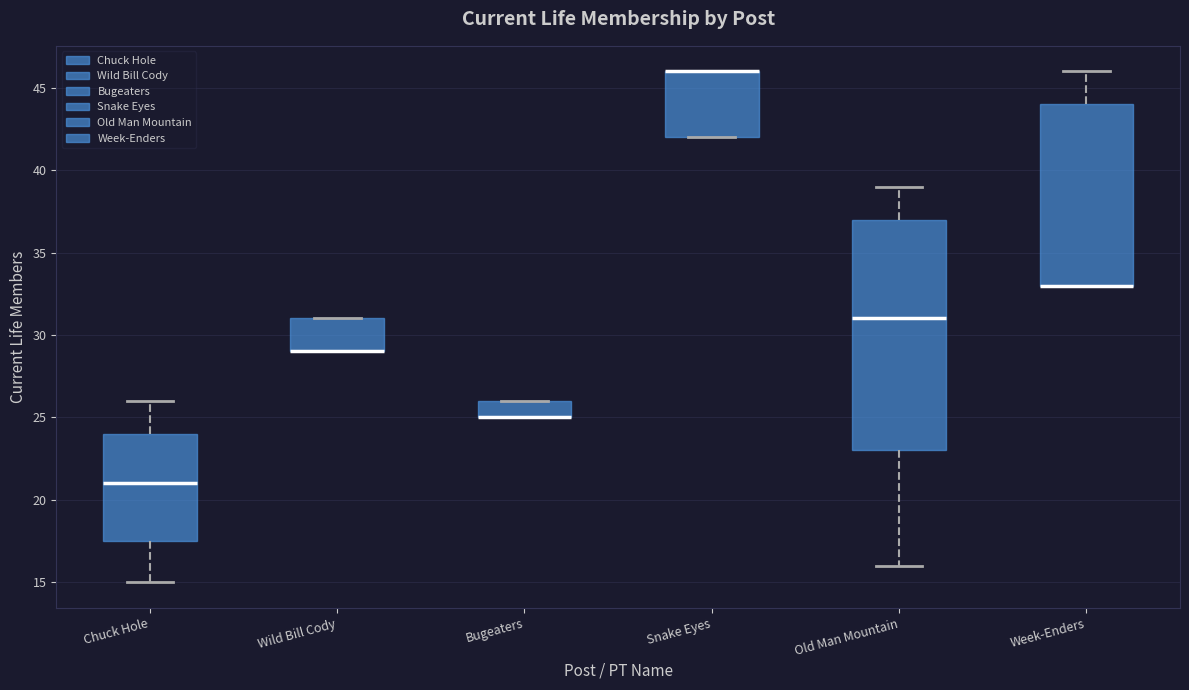

Reading left to right, transcribe this box plot: for each box, give where its median line is, the range the box spans, and where its two whiskers end, as read against the y-axis. The values are not printed on the chart, so give them approximately, as read against the axis.

Chuck Hole: median 21.0, box 17.5 to 24.0, whiskers 15.0 to 26.0
Wild Bill Cody: median 29.0 (drawn on the box's lower edge), box 29.0 to 31.0, whiskers 29.0 to 31.0
Bugeaters: median 25.0 (drawn on the box's lower edge), box 25.0 to 26.0, whiskers 25.0 to 26.0
Snake Eyes: median 46.0 (drawn on the box's upper edge), box 42.0 to 46.0, whiskers 42.0 to 46.0
Old Man Mountain: median 31.0, box 23.0 to 37.0, whiskers 16.0 to 39.0
Week-Enders: median 33.0 (drawn on the box's lower edge), box 33.0 to 44.0, whiskers 33.0 to 46.0